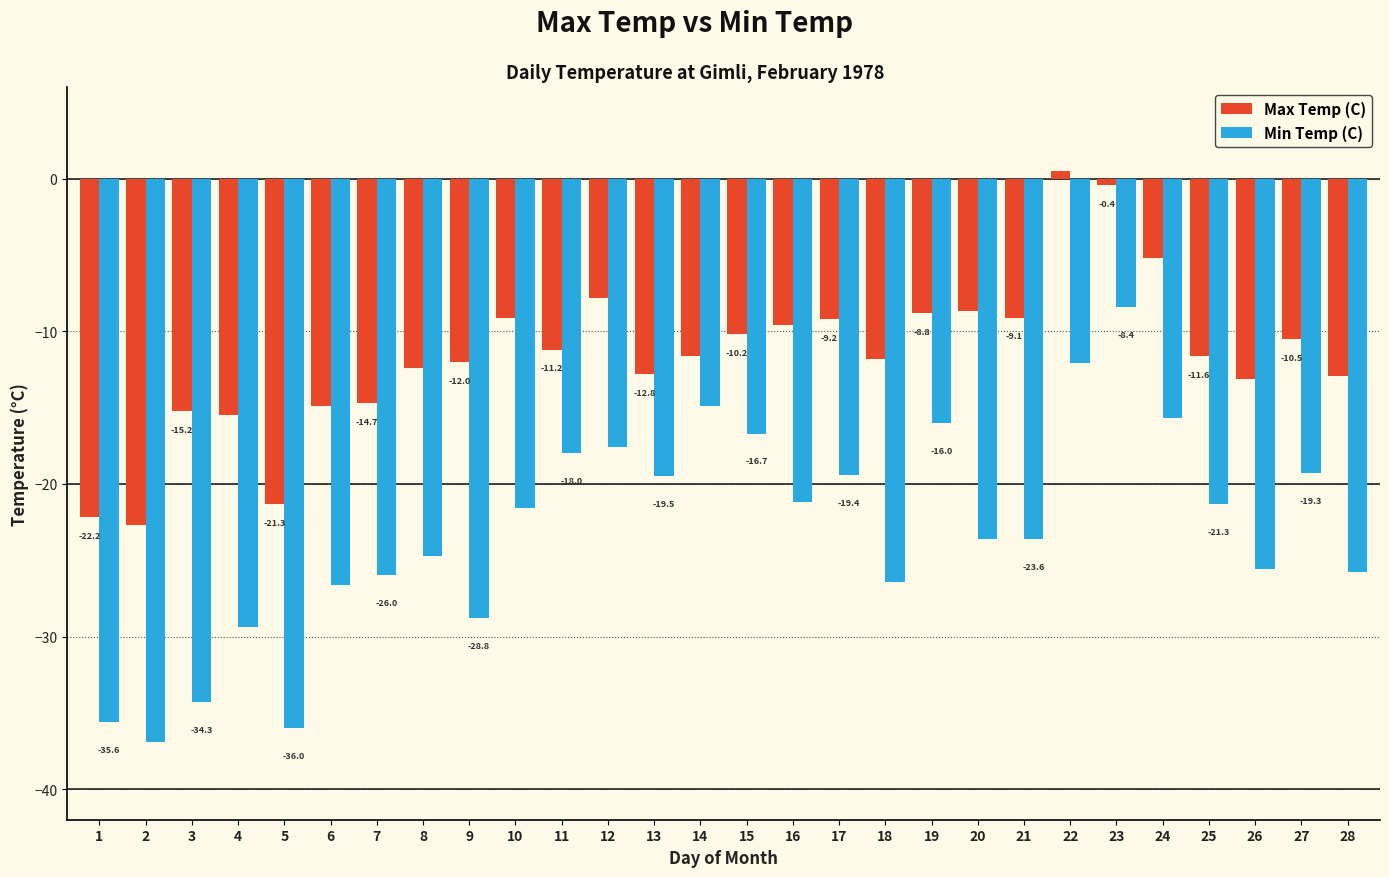

How many negative values does the Max Temp (C) series have?

27